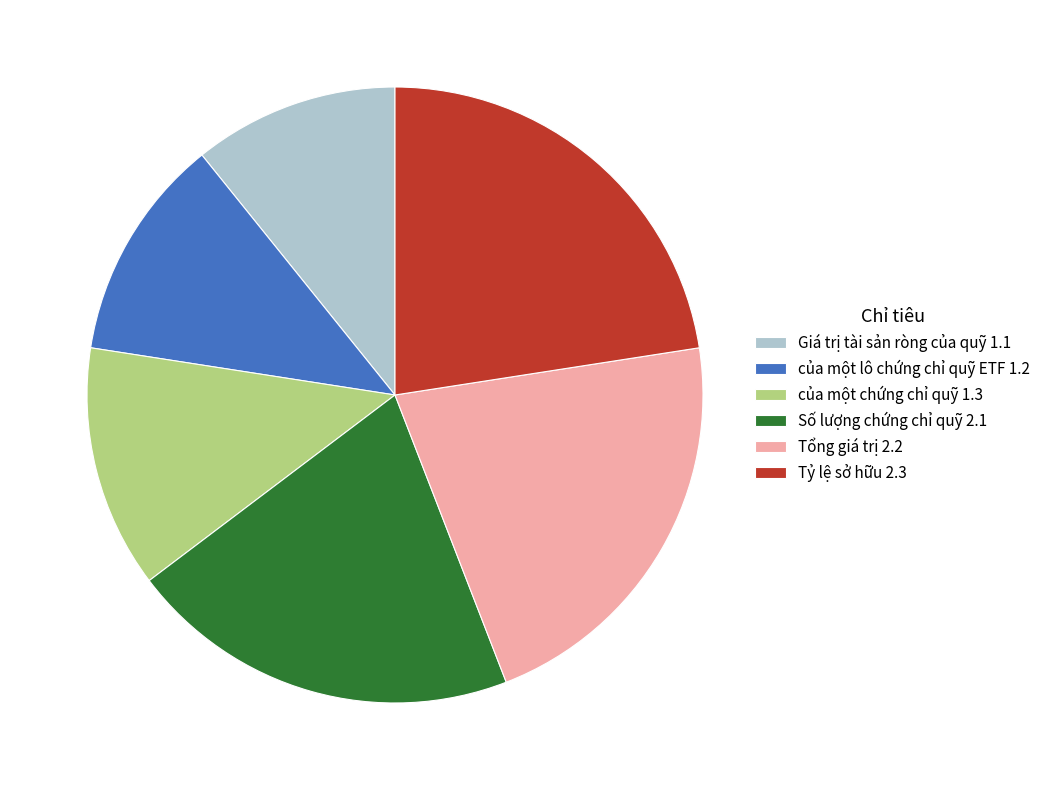

How many slices are in this pie chart?

6